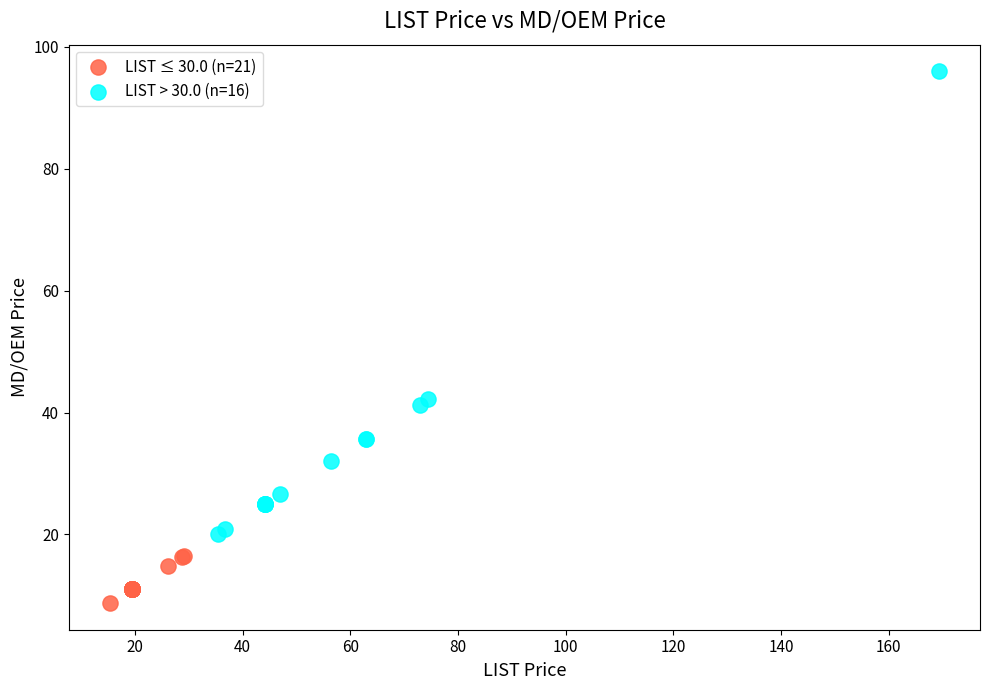

What are all the series names shown in the legend?

LIST ≤ 30.0 (n=21), LIST > 30.0 (n=16)